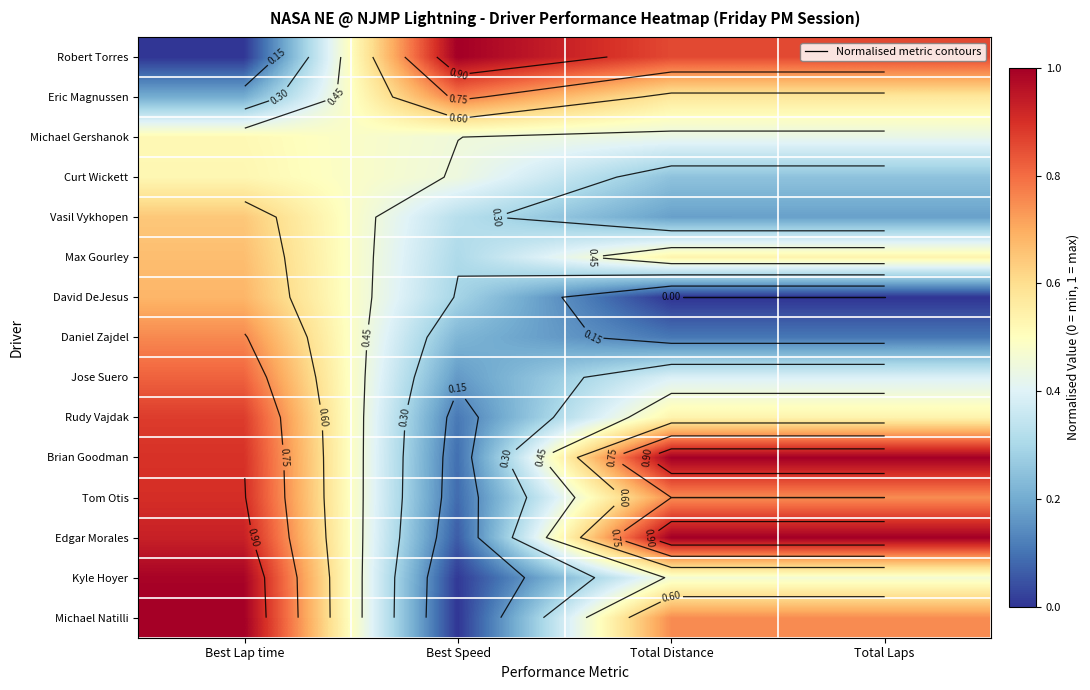

Rank the series by their maximum value, from lowest to highest.

Michael Gershanok, Curt Wickett, Vasil Vykhopen, Max Gourley, David DeJesus, Daniel Zajdel, Eric Magnussen, Jose Suero, Rudy Vajdak, Tom Otis, Kyle Hoyer, Robert Torres, Brian Goodman, Edgar Morales, Michael Natilli